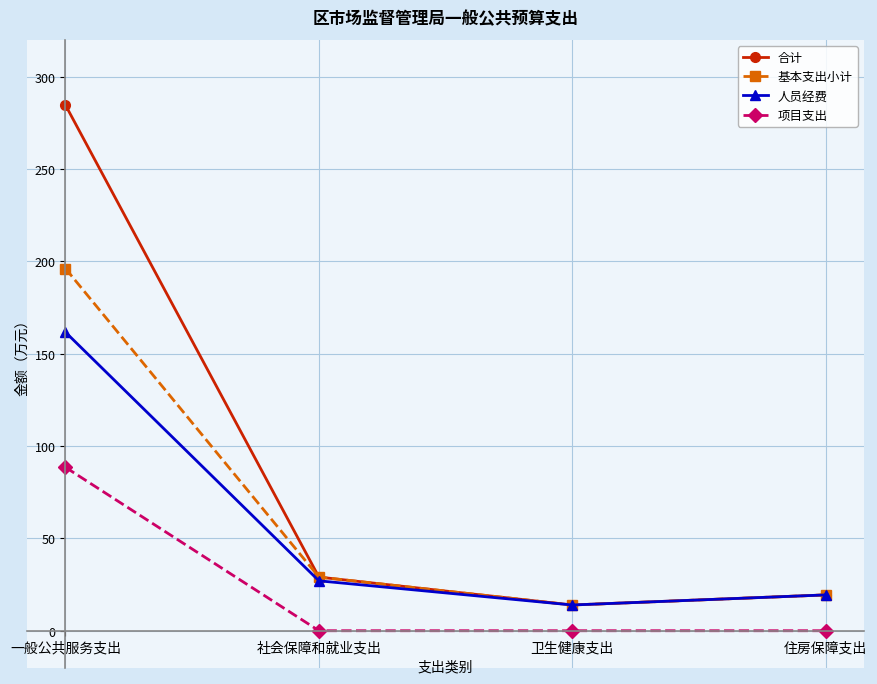

Read the 人员经费 value at 住房保障支出.

19.4